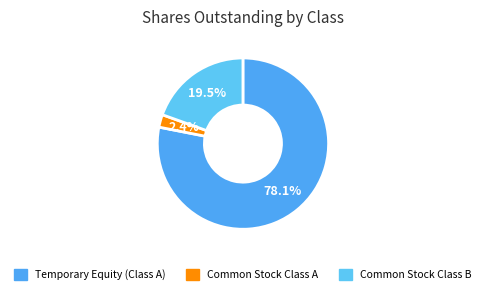

Which has a higher value, Temporary Equity (Class A) or Common Stock Class A?

Temporary Equity (Class A)